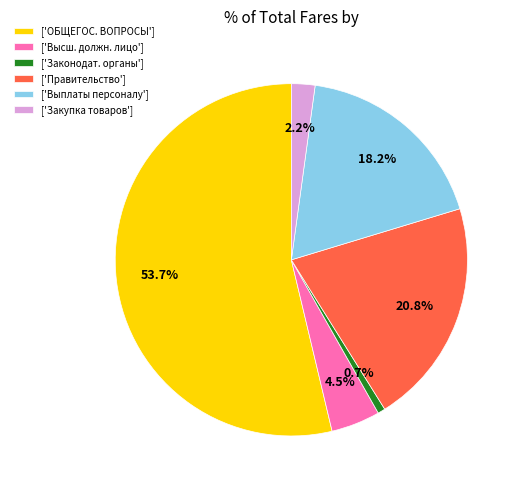

How much of the chart is everything except ['Правительство']?

79.2%